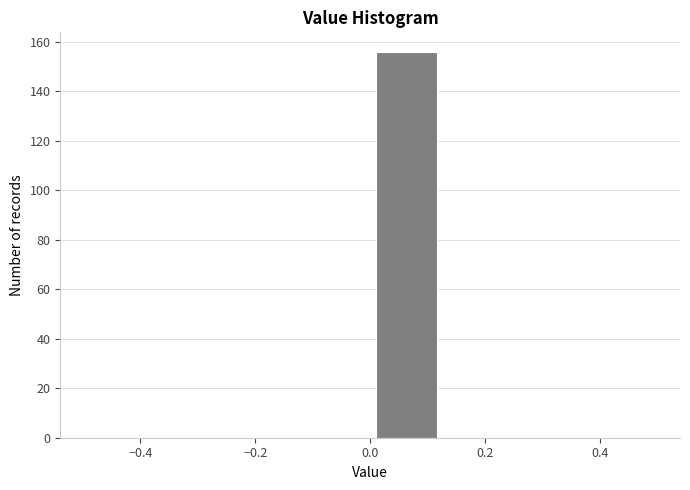

Which range on the x-axis has the tallest bar?

0.000 to 0.125